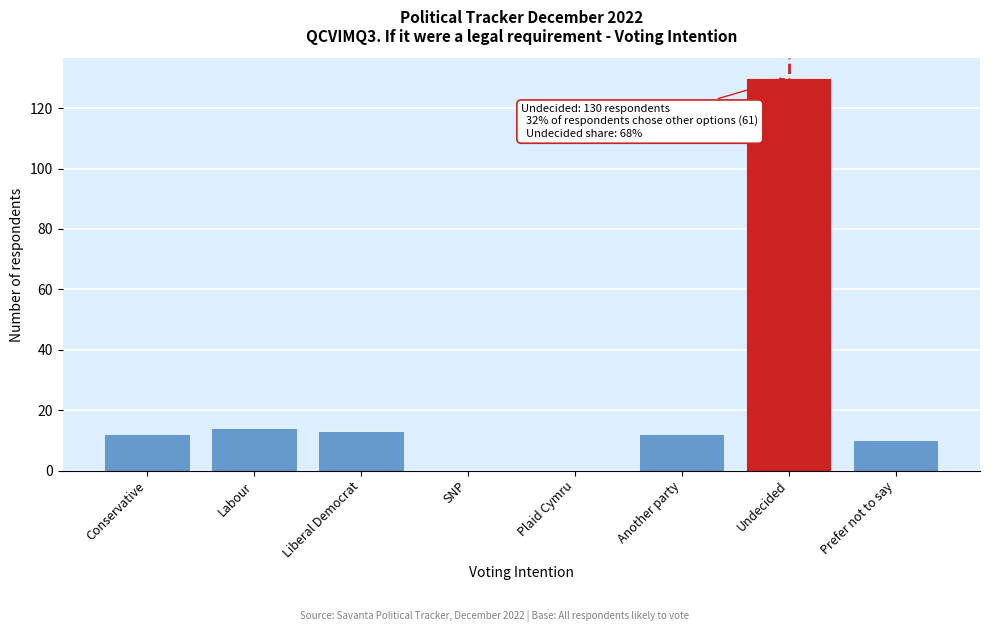

Reading left to right, list all the values displayed in this chart.

Conservative=12	Labour=14	Liberal Democrat=13	SNP=0	Plaid Cymru=0	Another party=12	Undecided=130	Prefer not to say=10